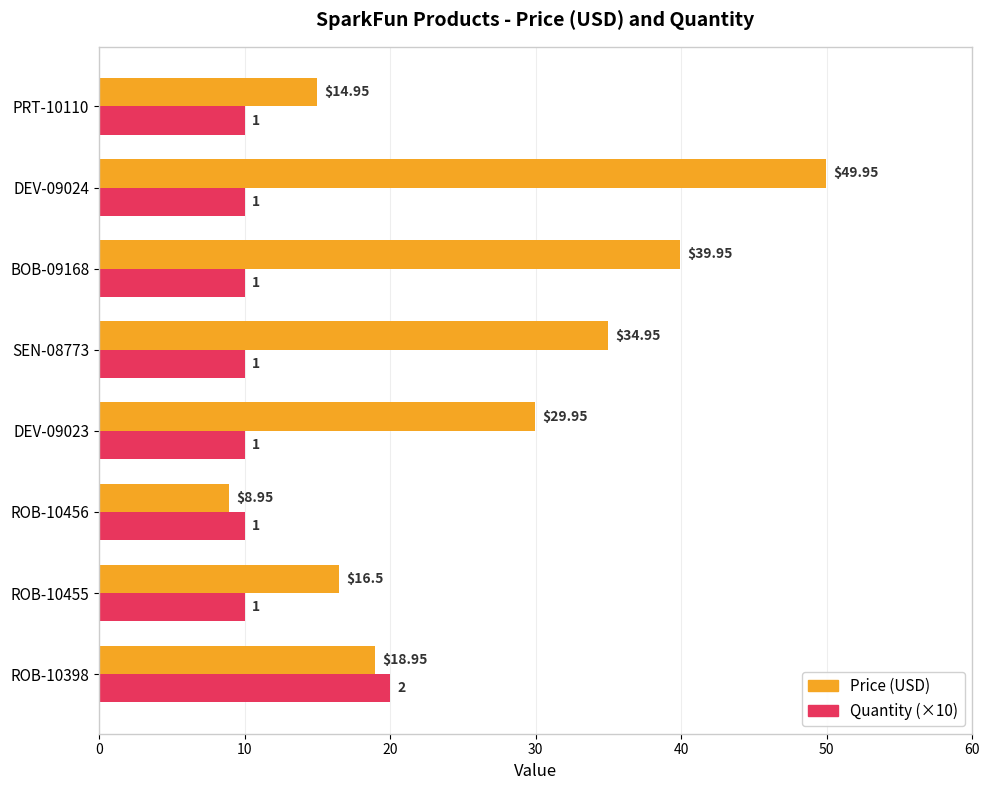

At which category is the sum across all series the highest?

DEV-09024